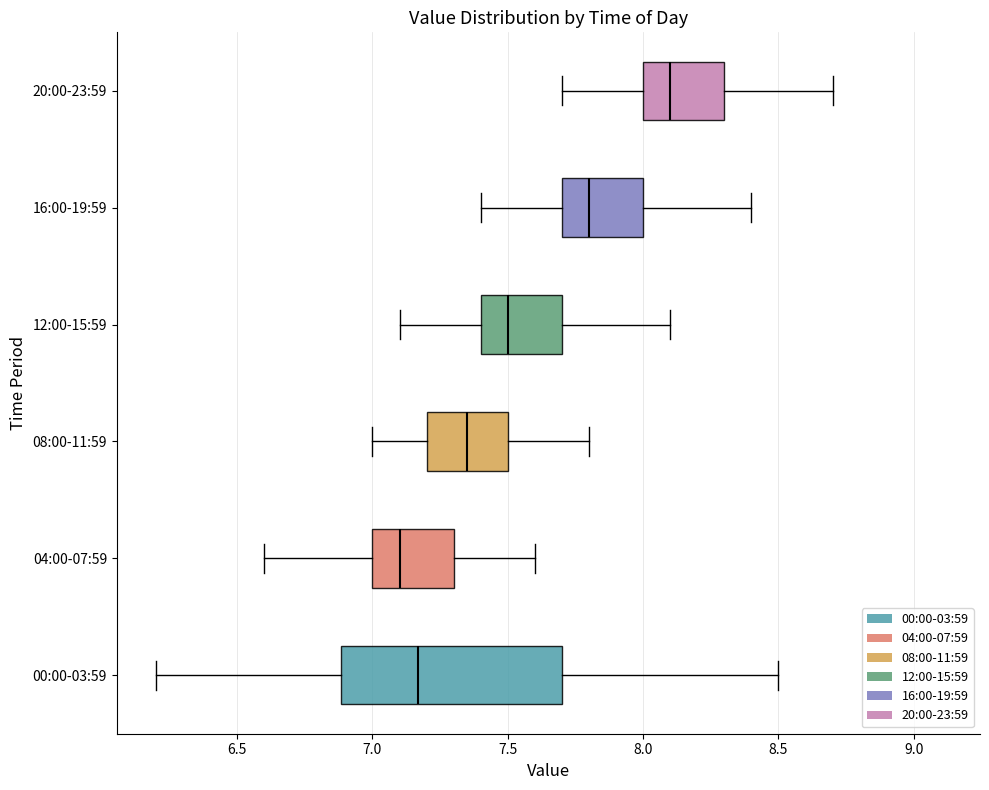

Reading bottom to top, read every box against the x-axis: the position of its median line, the range the box covers, and the ends of its whiskers. The values are not printed on the chart, so give them approximately, as read against the axis.

00:00-03:59: median 7.15, box 6.90 to 7.70, whiskers 6.20 to 8.50
04:00-07:59: median 7.10, box 7.00 to 7.30, whiskers 6.60 to 7.60
08:00-11:59: median 7.35, box 7.20 to 7.50, whiskers 7.00 to 7.80
12:00-15:59: median 7.50, box 7.40 to 7.70, whiskers 7.10 to 8.10
16:00-19:59: median 7.80, box 7.70 to 8.00, whiskers 7.40 to 8.40
20:00-23:59: median 8.10, box 8.00 to 8.30, whiskers 7.70 to 8.70